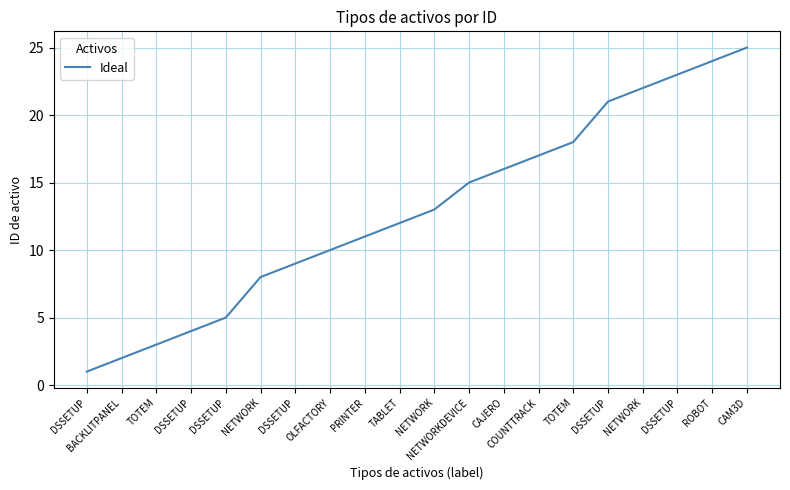

How many lines are shown in the chart?

1